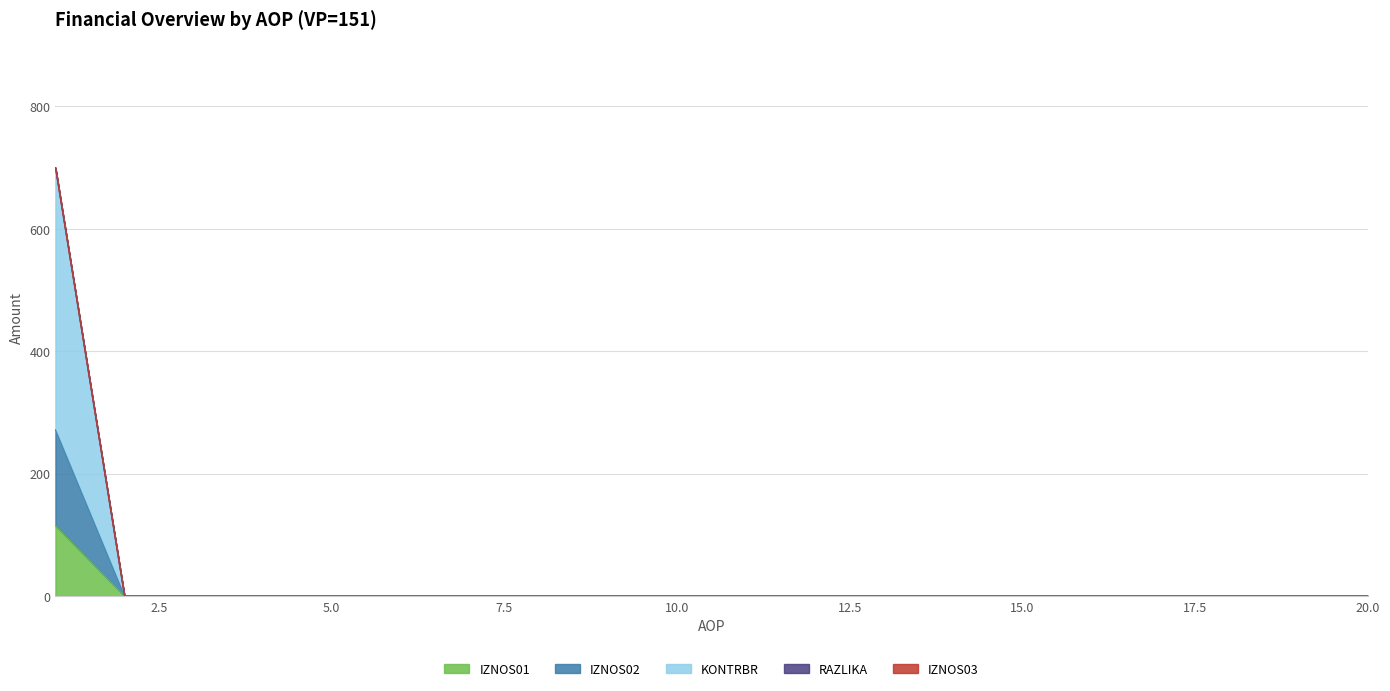

Is it true that IZNOS02 equals -91.0 at 11?

False